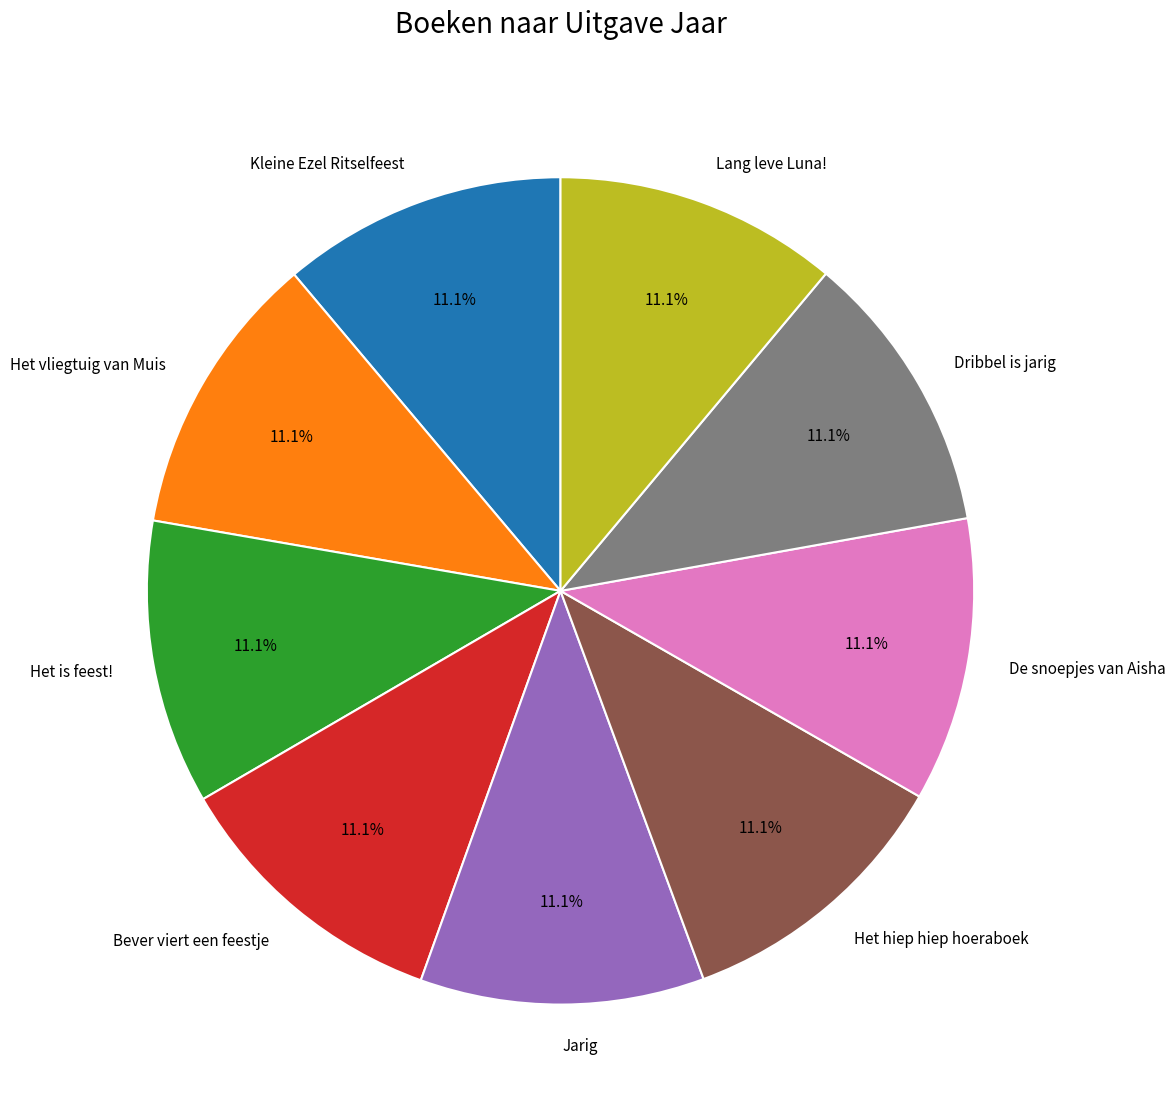

To the nearest percent, what is the average slice percentage?

11%